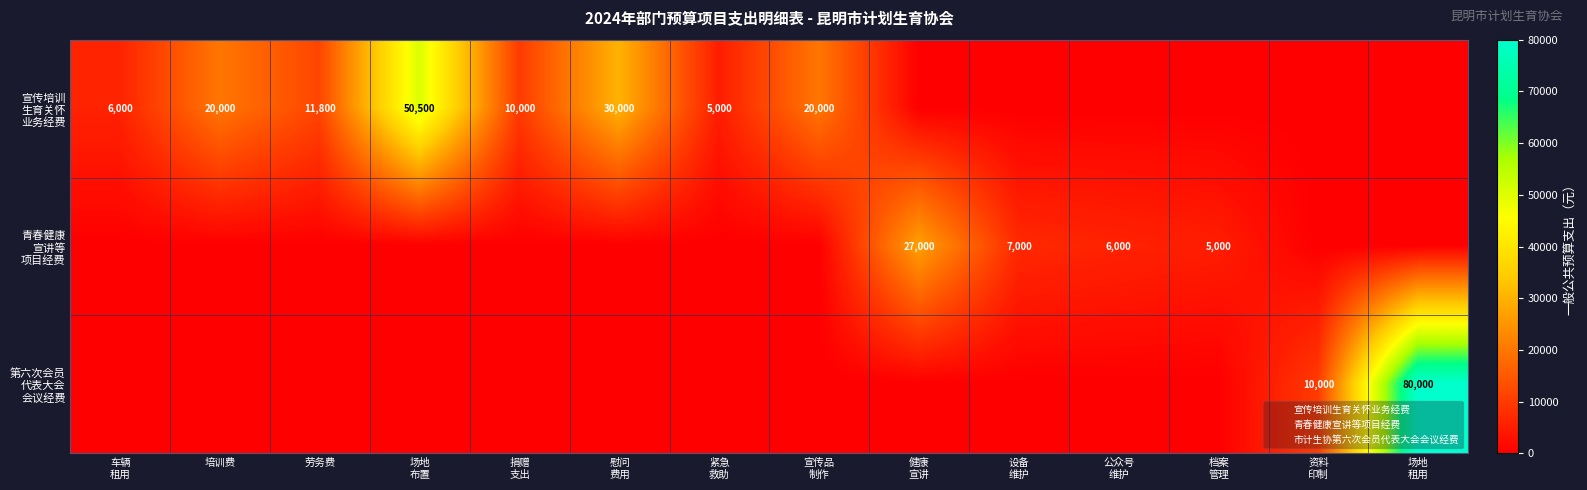

Between 场地 布置 and 宣传品 制作, which series saw the biggest shift?

宣传培训 生育关怀 业务经费